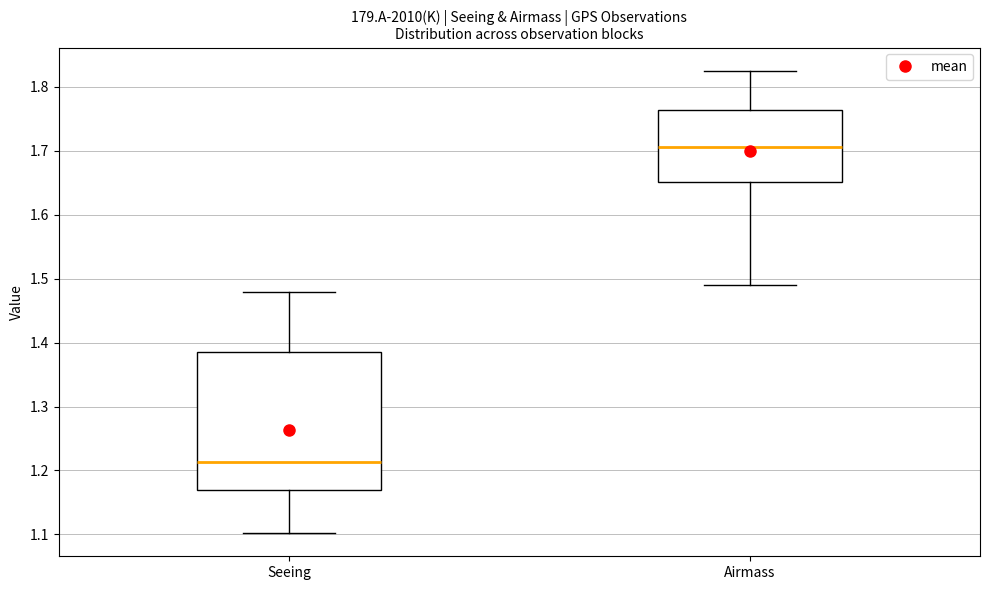

Which box has the lowest median line?

Seeing